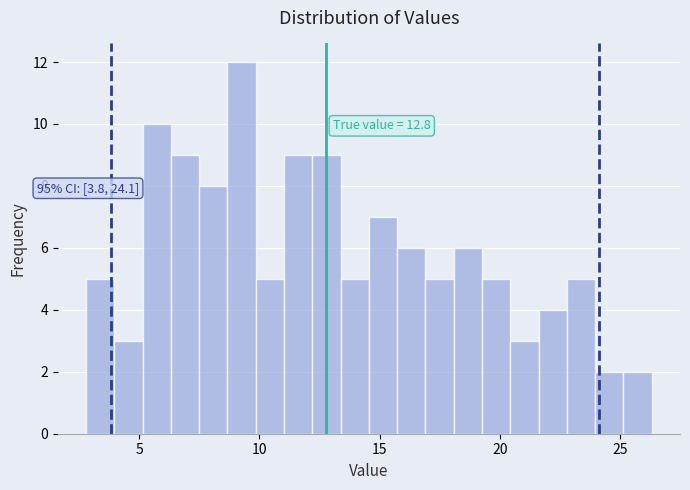

Around what value on the x-axis is the tallest bar? Give the approximate position of its centre, as read against the axis.

9.5